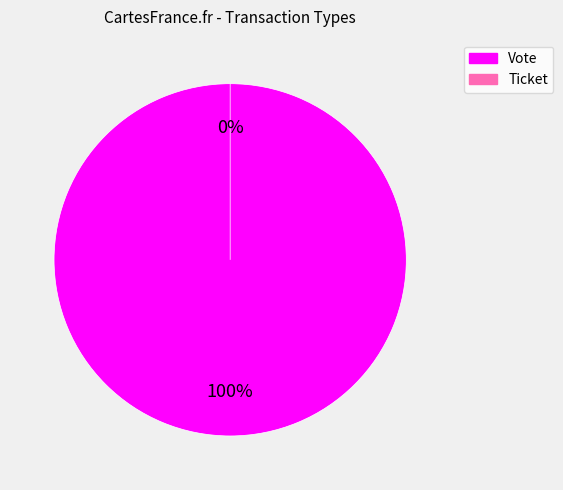

What is the smallest slice in the pie chart?

Ticket